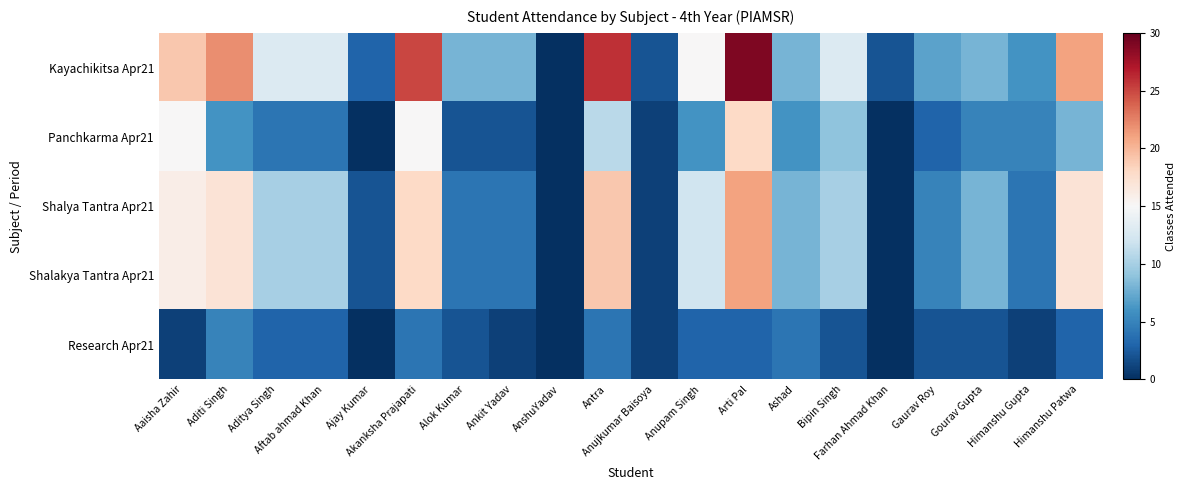

What is the spread (max minus min) of values at Alok Kumar?

6